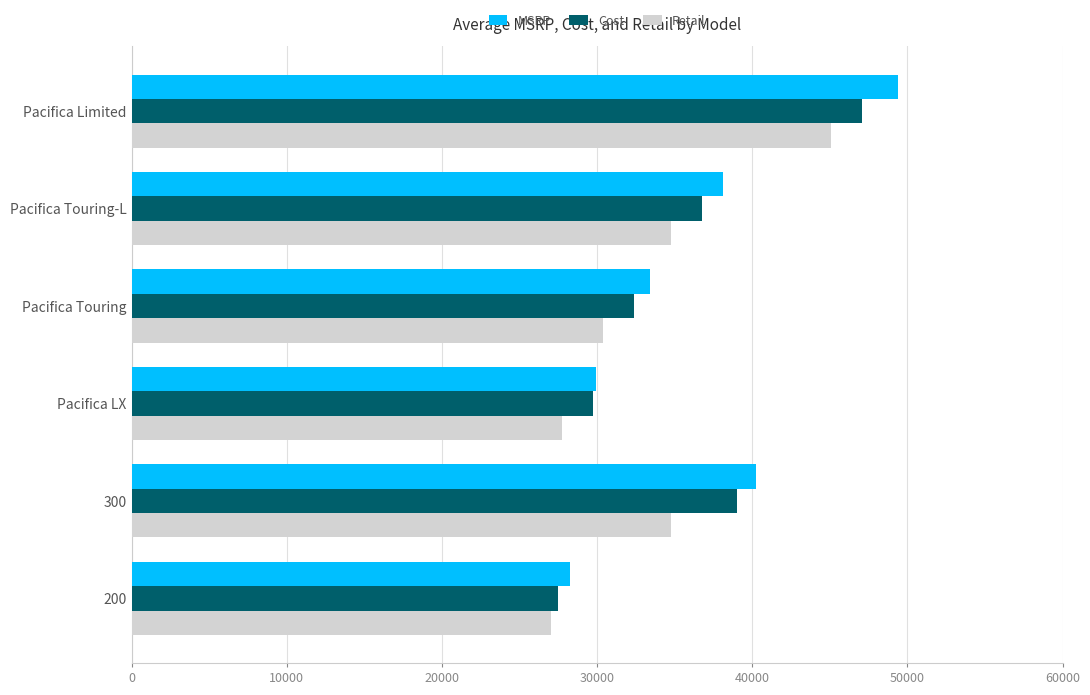

What is the sum of all Cost values?

212473